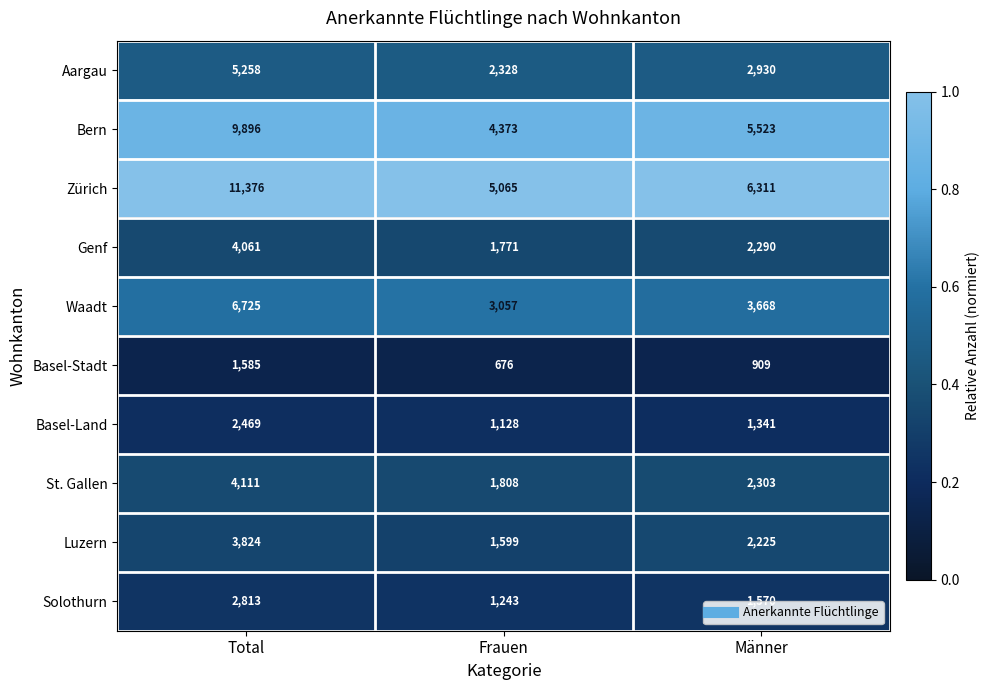

What is the total value across all series at Frauen?

23048